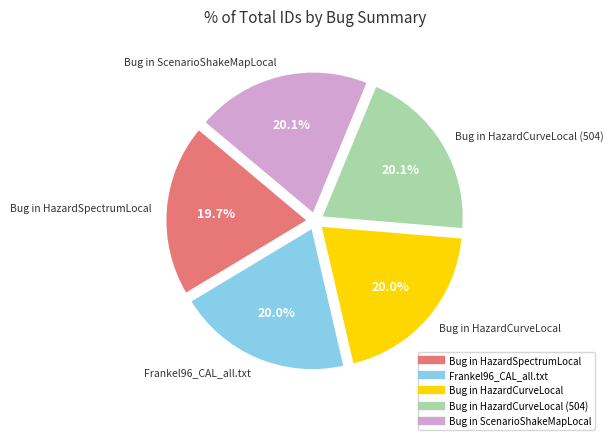

To the nearest percent, what is the average slice percentage?

20%